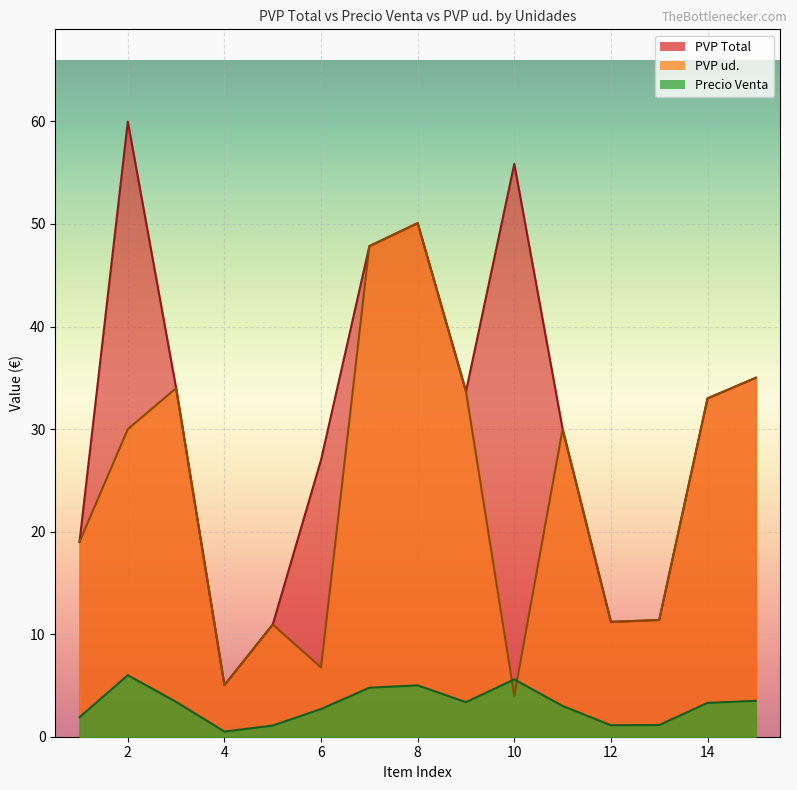

What are all the series names shown in the legend?

PVP Total, PVP ud., Precio Venta